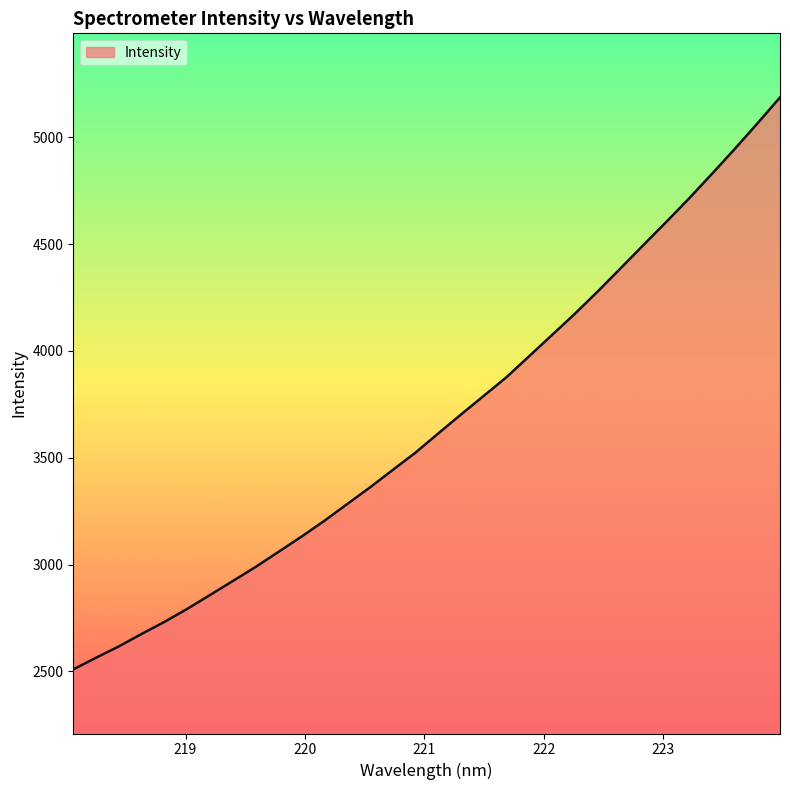

How many lines are shown in the chart?

1